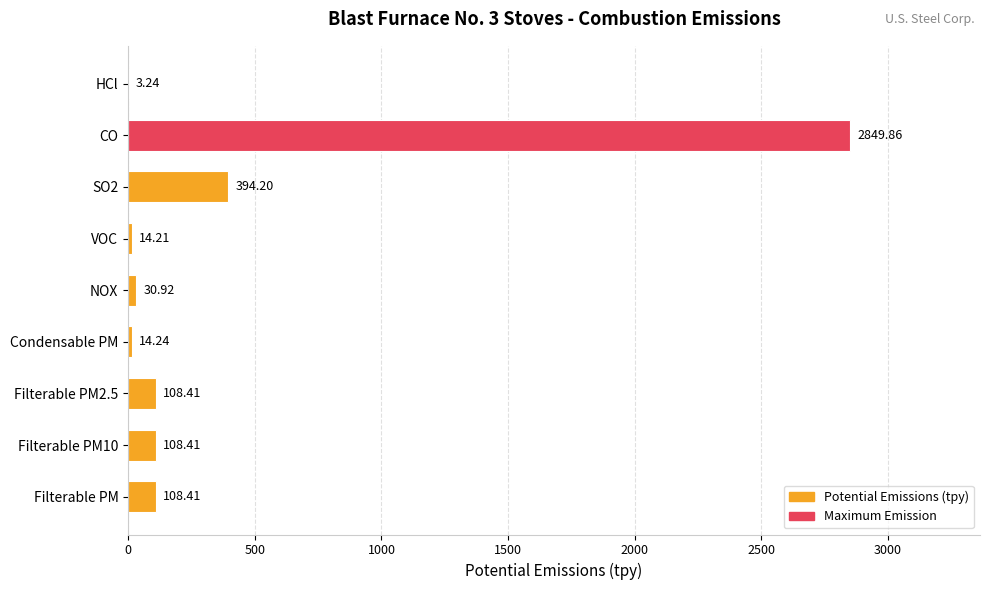

What is the sum of the values at CO and SO2?

3244.1